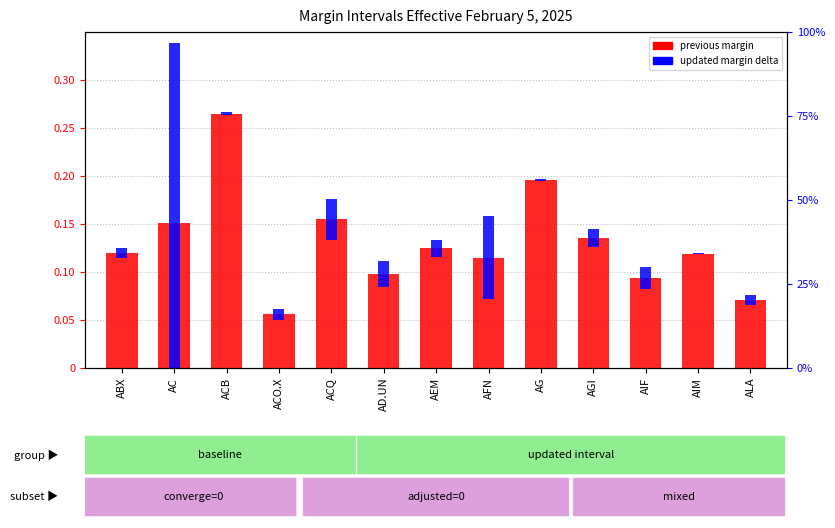

Which series has the largest total across all categories?

previous margin